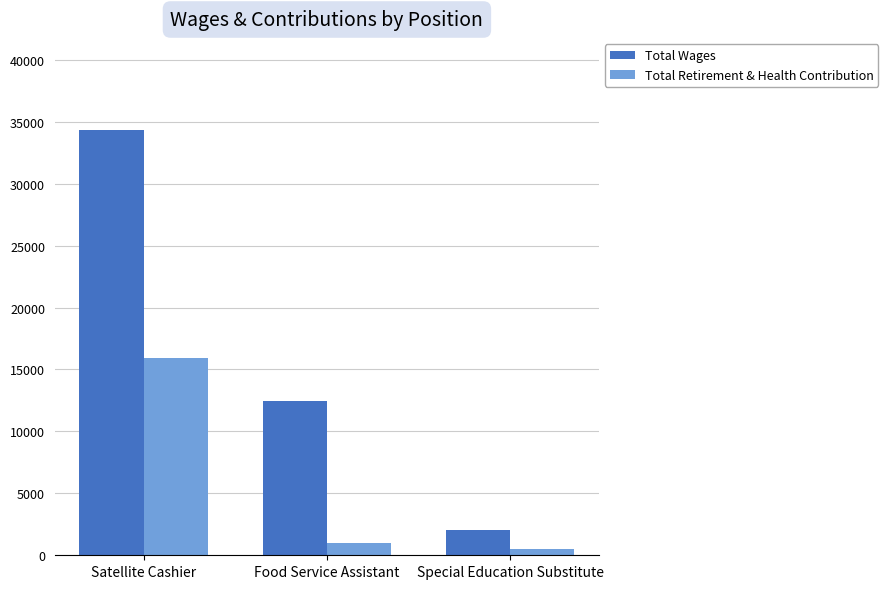

Reading right to left, transcribe all the data shown in this chart.

Total Wages: 2058	12491	34368
Total Retirement & Health Contribution: 478	962	15888